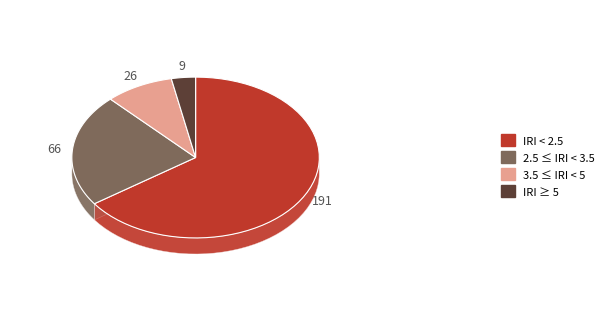

Rank the series at 10 from highest to lowest value.

IRI < 2.5, 2.5 <= IRI < 3.5, 3.5 <= IRI < 5, IRI >= 5